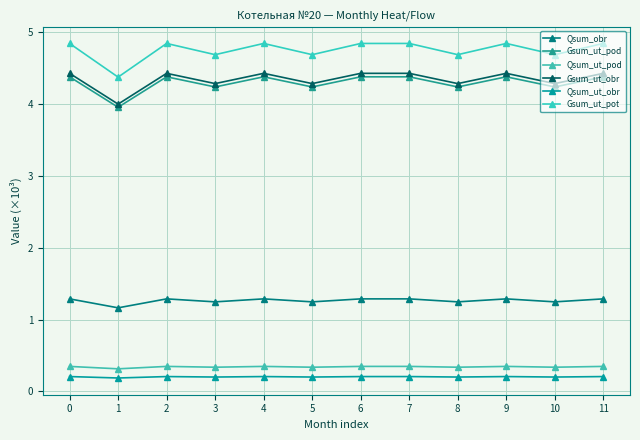

Is it true that Gsum_ut_pod equals 4.2 at 10?

True